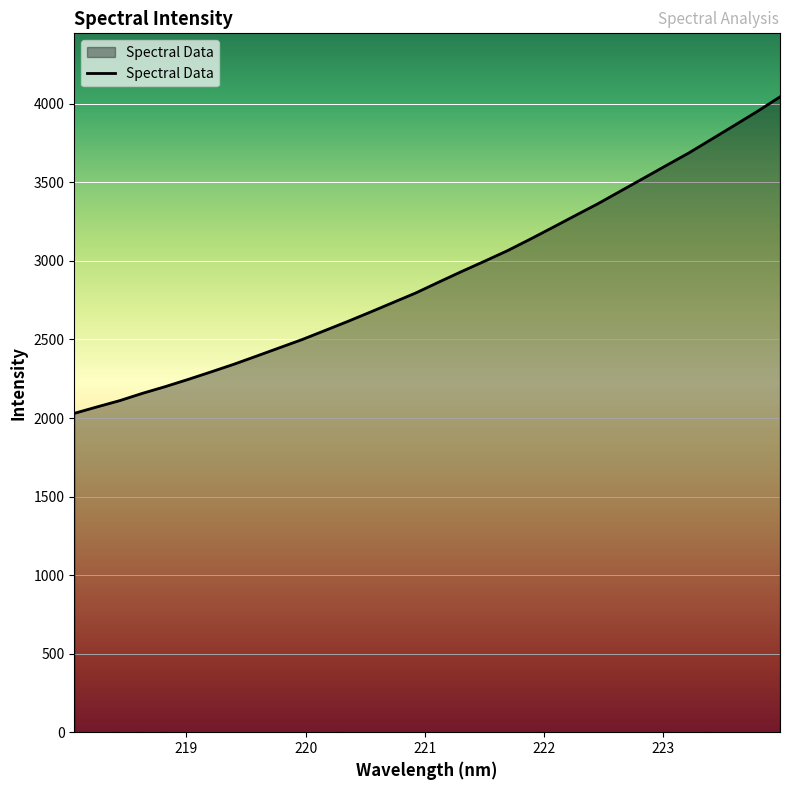

What is the minimum value shown in the chart?

2029.7